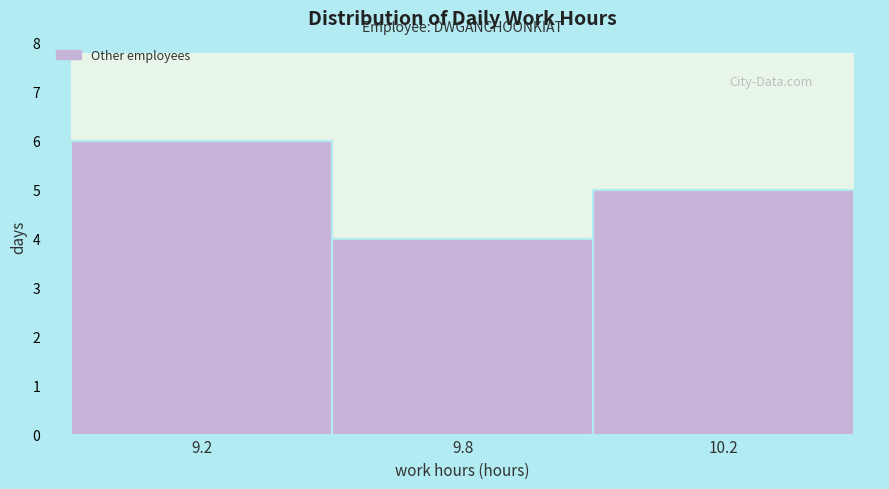

Reading left to right, transcribe all the data shown in this chart.

9.2=6	9.8=4	10.2=5